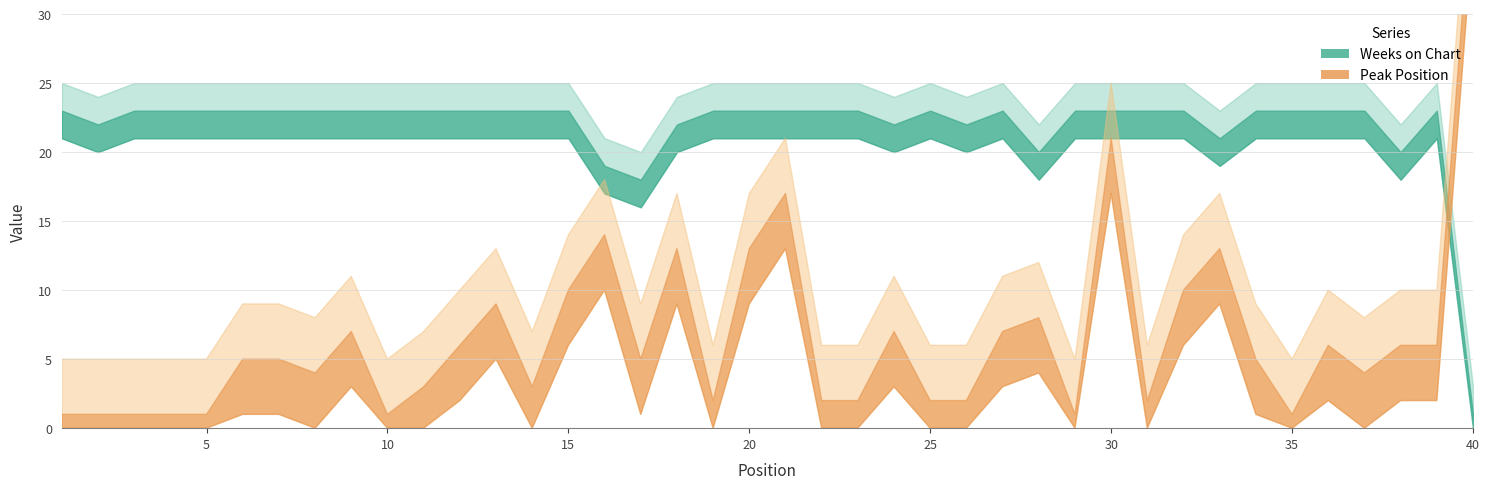

Count the number of categories in the chart.

40